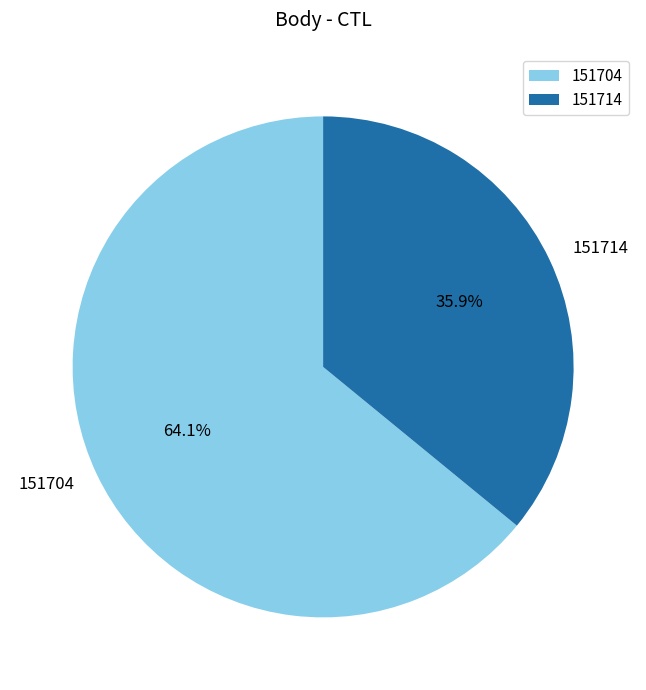

Which slice is the largest?

151704